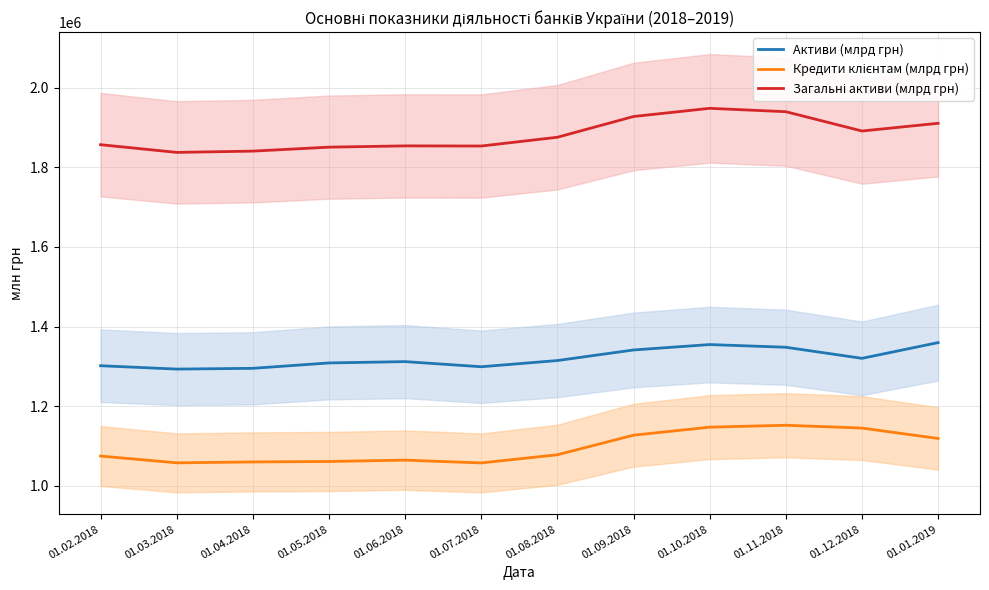

In Загальні активи (млрд грн), how many points are higher than both neighbors (excluding endpoints)?

2